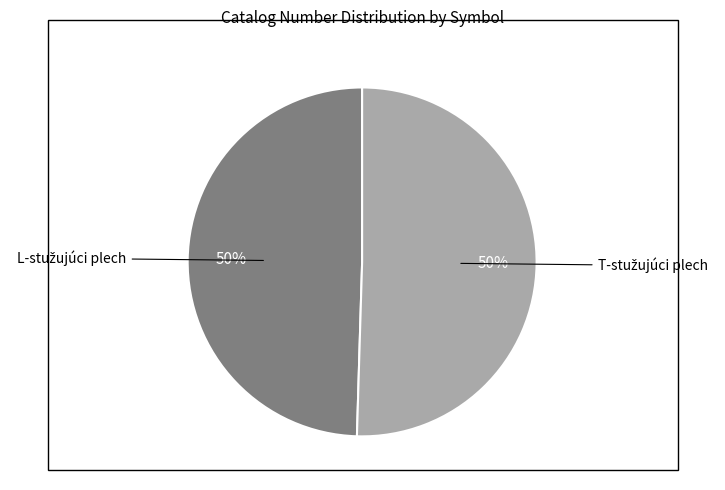

To the nearest percent, what is the average slice percentage?

50%